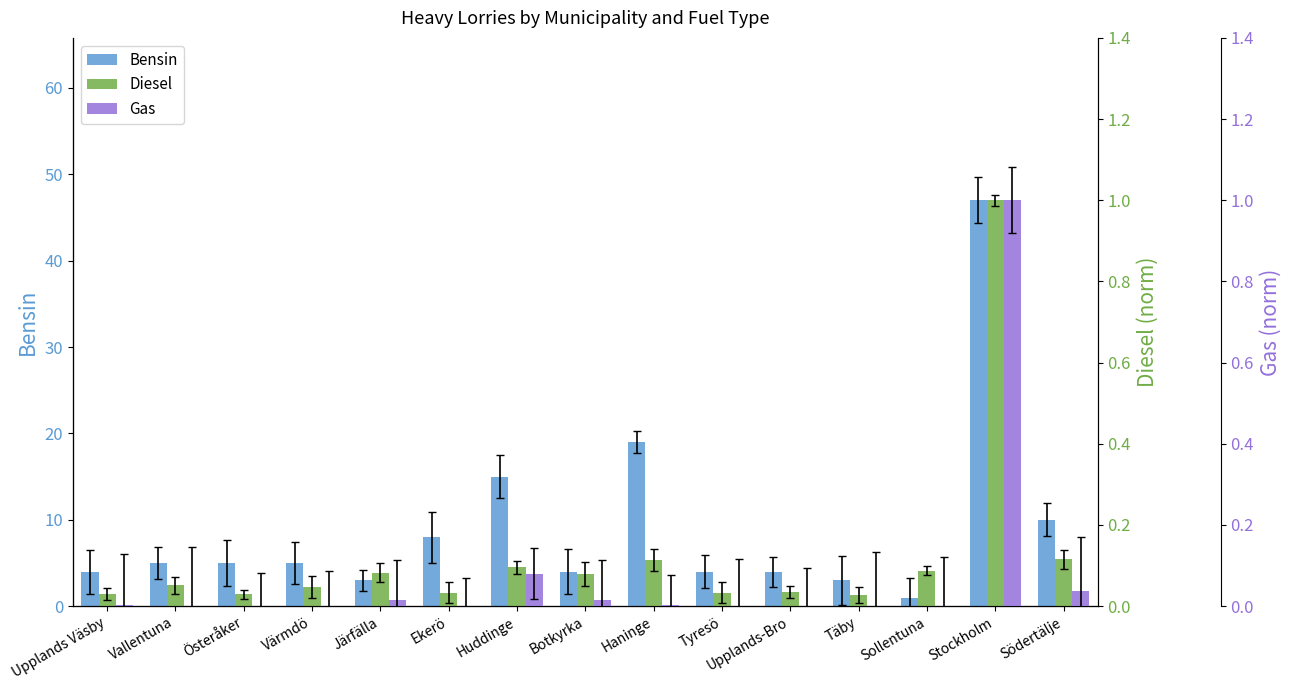

Reading left to right, what are all the values shown in this chart?

Bensin: 4.0	5.0	5.0	5.0	3.0	8.0	15.0	4.0	19.0	4.0	4.0	3.0	1.0	47.0	10.0
Diesel: 0.0	0.1	0.0	0.0	0.1	0.0	0.1	0.1	0.1	0.0	0.0	0.0	0.1	1.0	0.1
Gas: 0.0	0.0	0.0	0.0	0.0	0.0	0.1	0.0	0.0	0.0	0.0	0.0	0.0	1.0	0.0